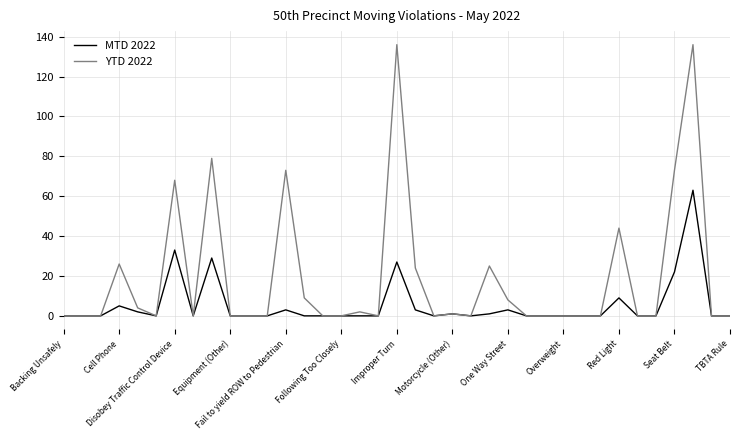

Which series has the widest spread of values?

YTD 2022